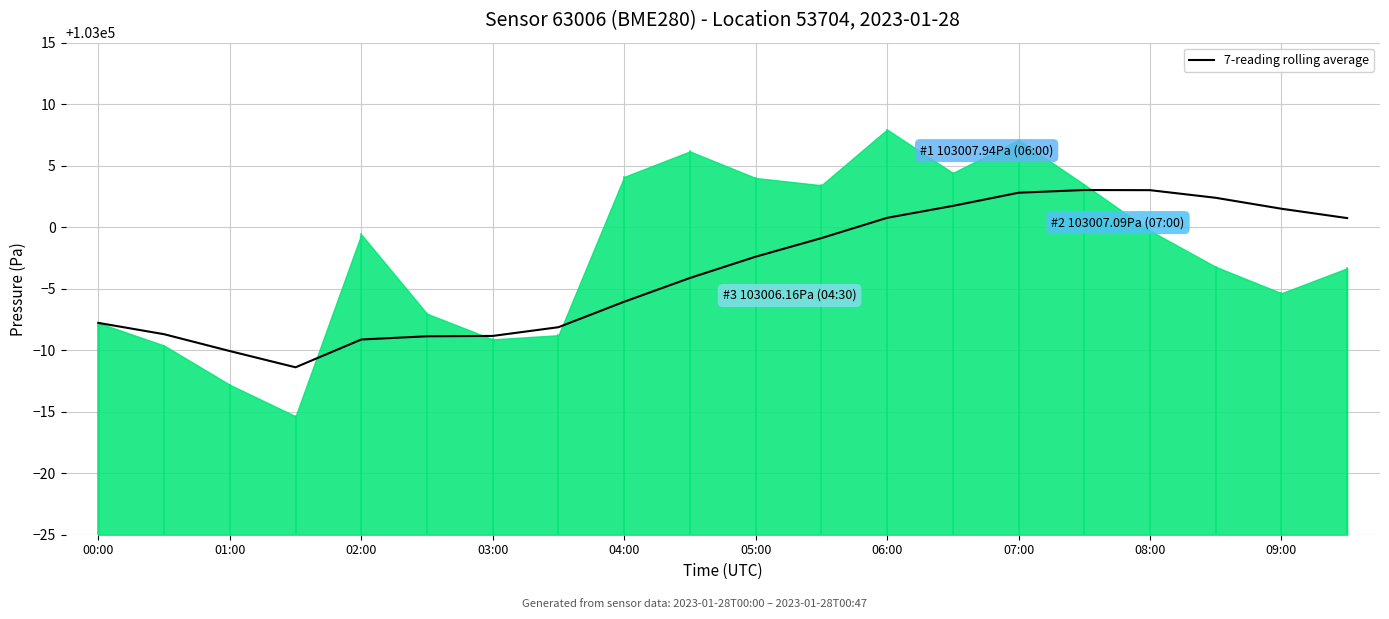

The value at 09:00 is 103001.5. True or false?

True